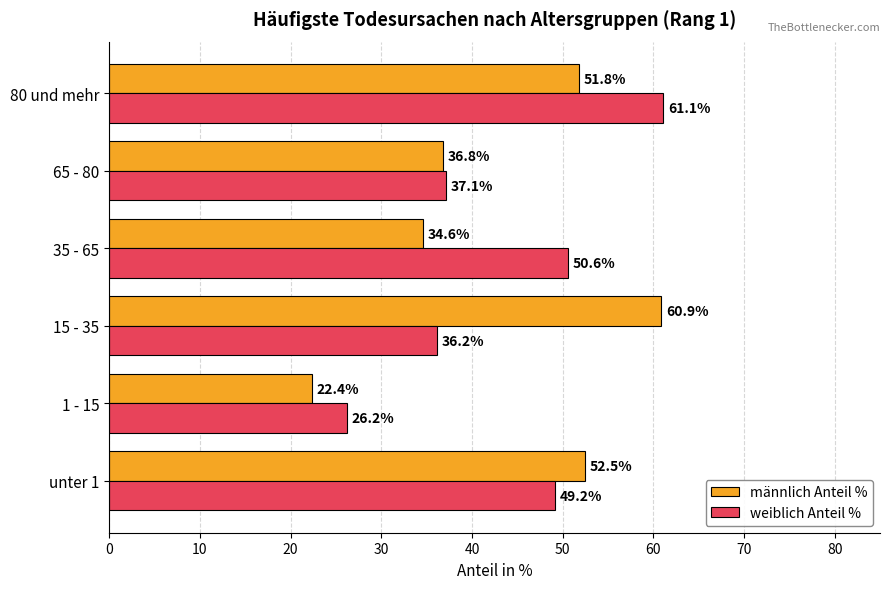

Which category has the lowest value in the weiblich Anteil % series?

1 - 15